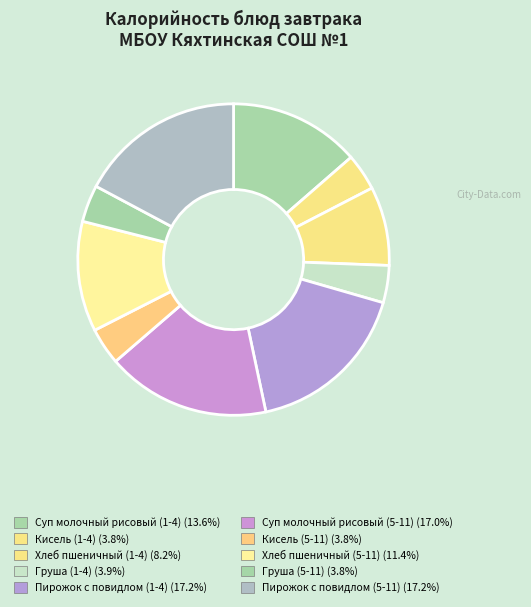

True or false: Хлеб пшеничный (5-11) accounts for 25% of the total.

False